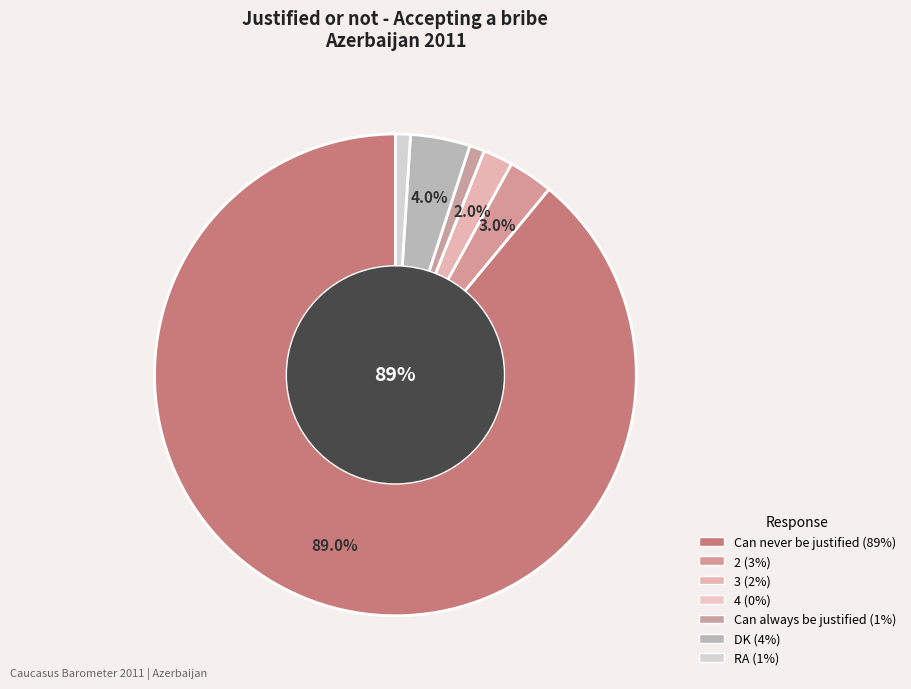

Which slice is the largest?

Can never be justified